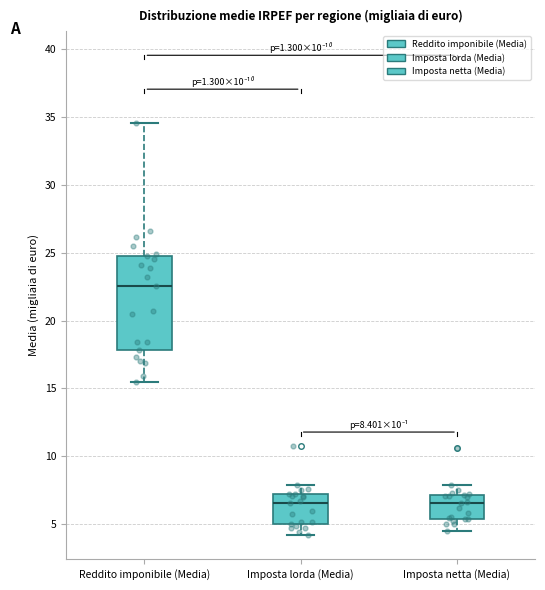

Which box is the tallest, from its lower edge to its upper edge?

Reddito imponibile (Media)